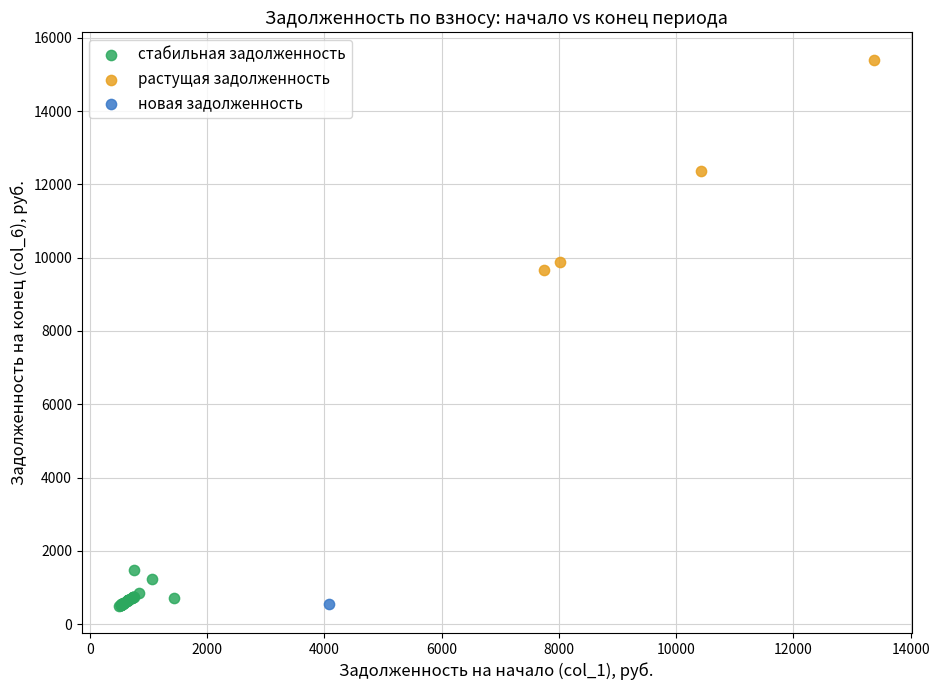

What are all the series names shown in the legend?

стабильная задолженность, растущая задолженность, новая задолженность